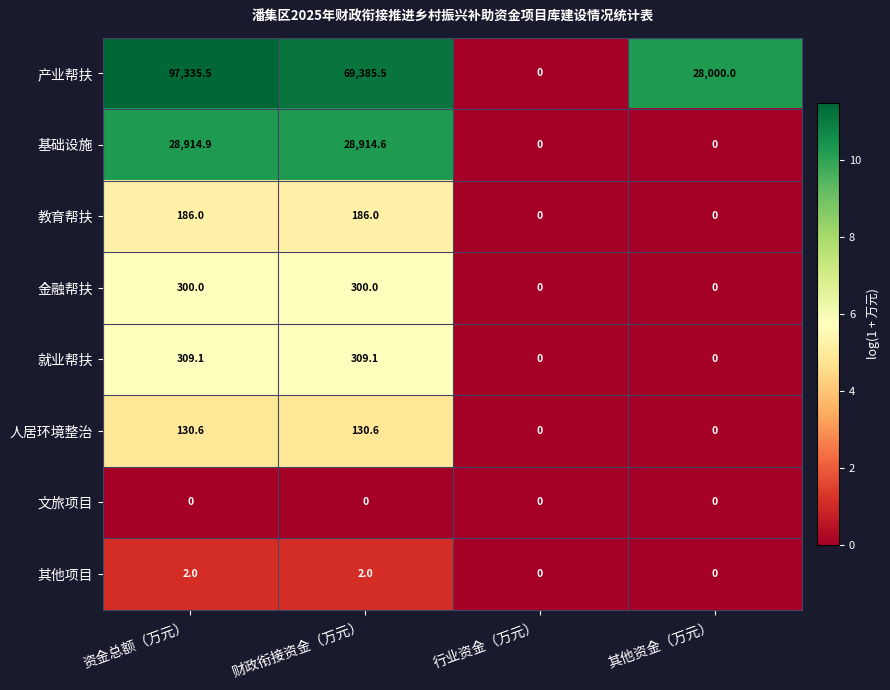

Which series has the largest total across all categories?

产业帮扶